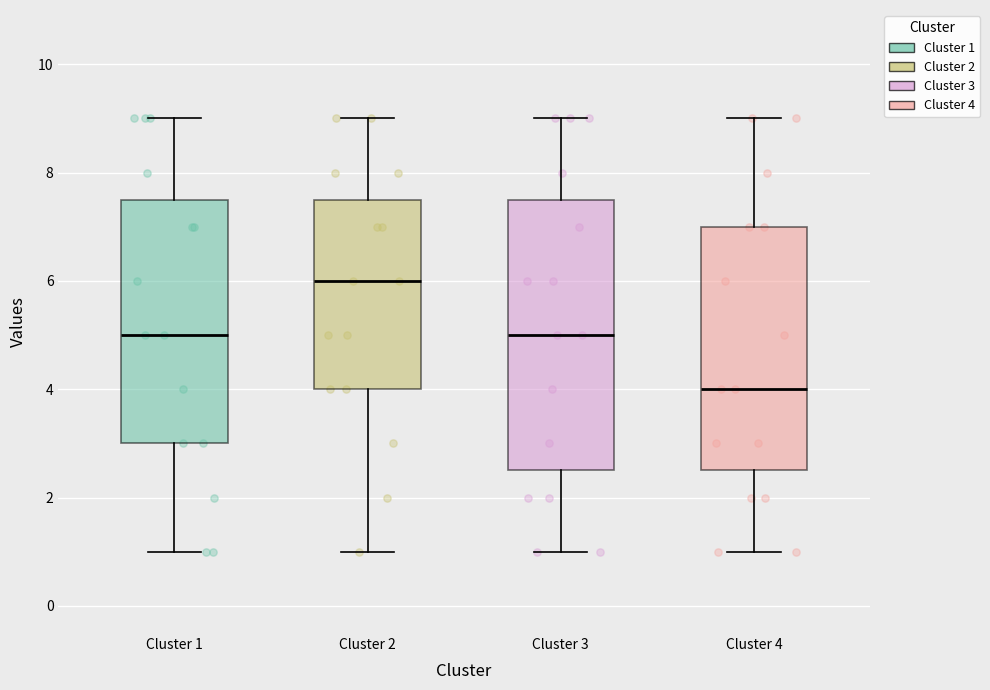

Reading left to right, read every box against the y-axis: the position of its median line, the range the box covers, and the ends of its whiskers. The values are not printed on the chart, so give them approximately, as read against the axis.

Cluster 1: median 5.0, box 3.0 to 7.6, whiskers 1.0 to 9.0
Cluster 2: median 6.0, box 4.0 to 7.6, whiskers 1.0 to 9.0
Cluster 3: median 5.0, box 2.6 to 7.6, whiskers 1.0 to 9.0
Cluster 4: median 4.0, box 2.6 to 7.0, whiskers 1.0 to 9.0